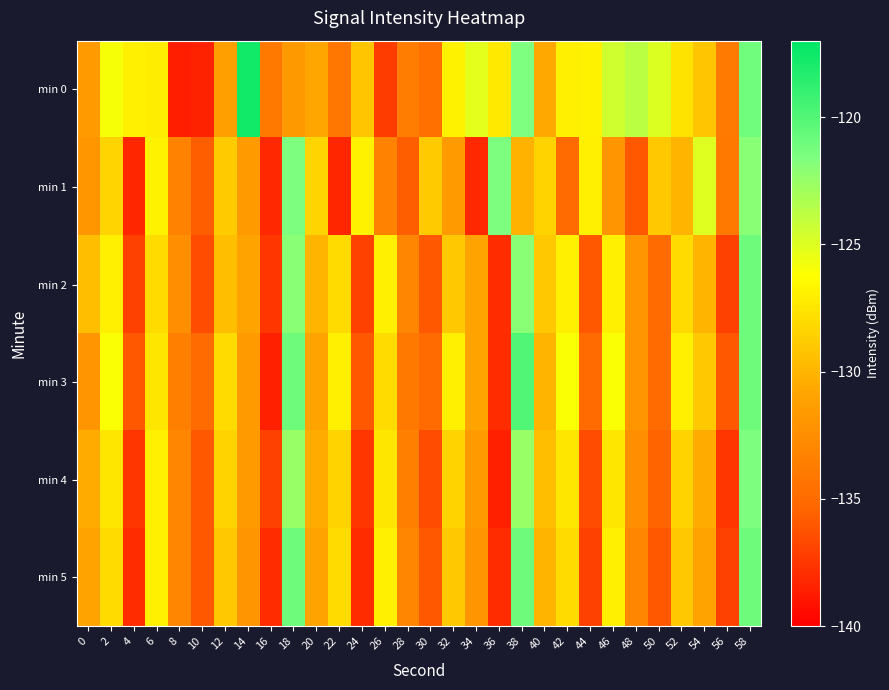

What is the smallest value displayed?

-138.6